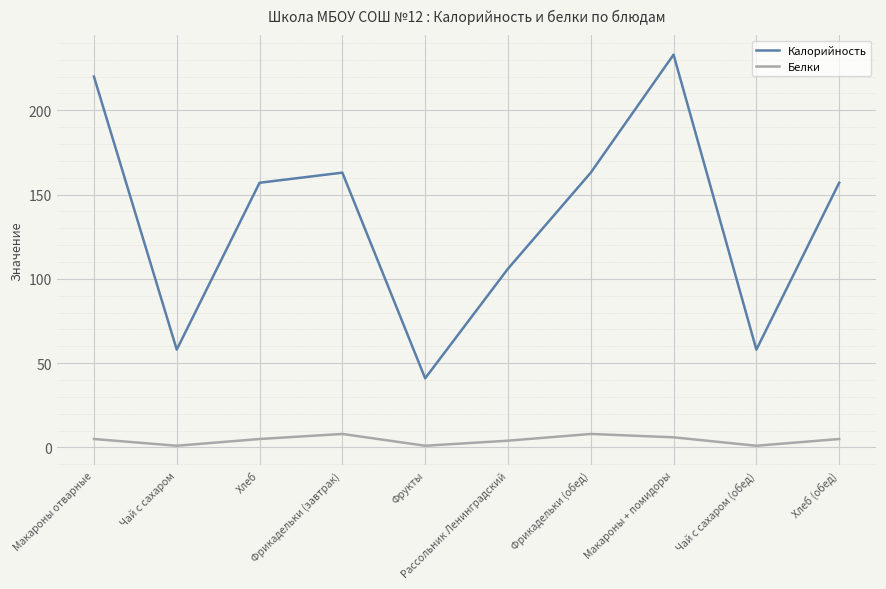

Rank the series by their average value, from lowest to highest.

Белки, Калорийность